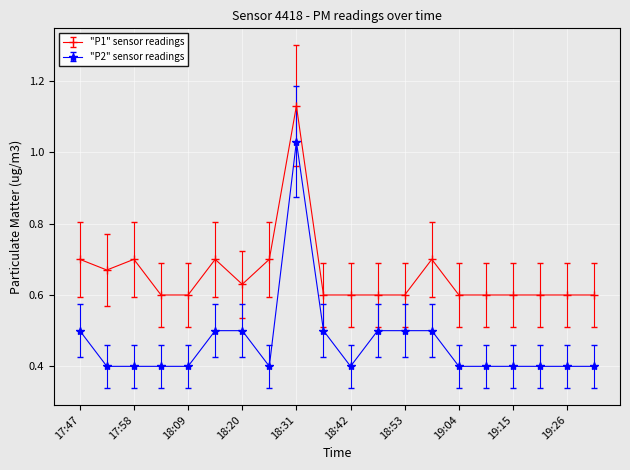

True or false: "P1" sensor readings has more than 2 interior local peaks.

True